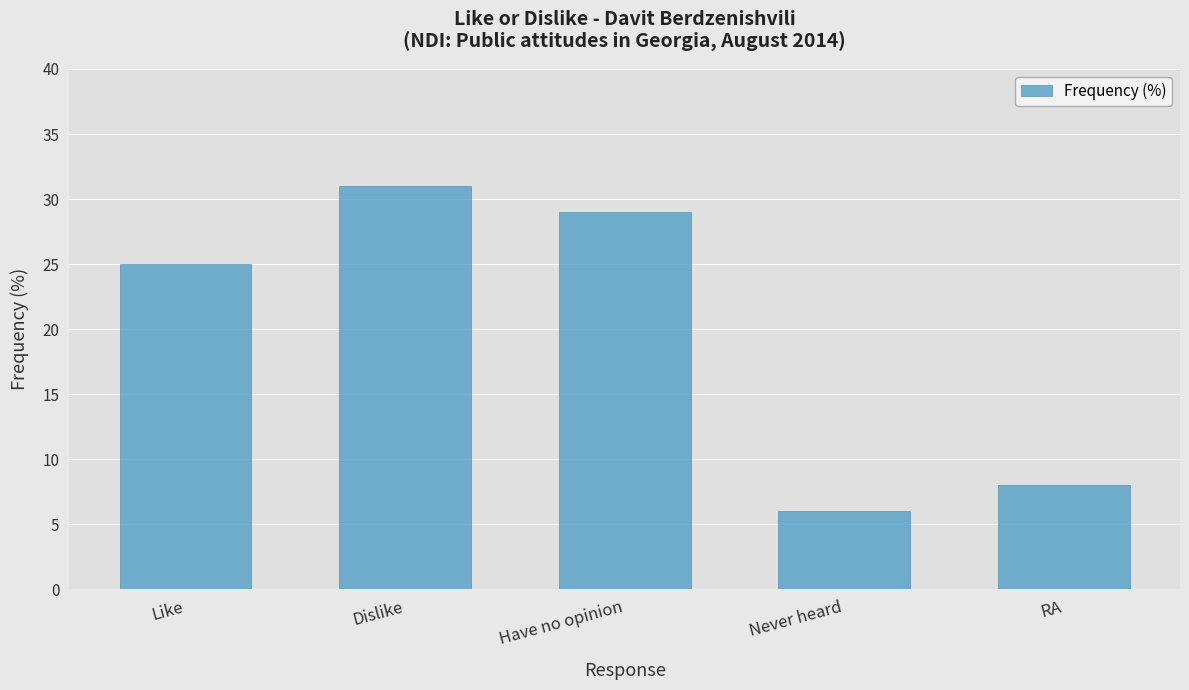

Which category has the highest value across all series?

Dislike